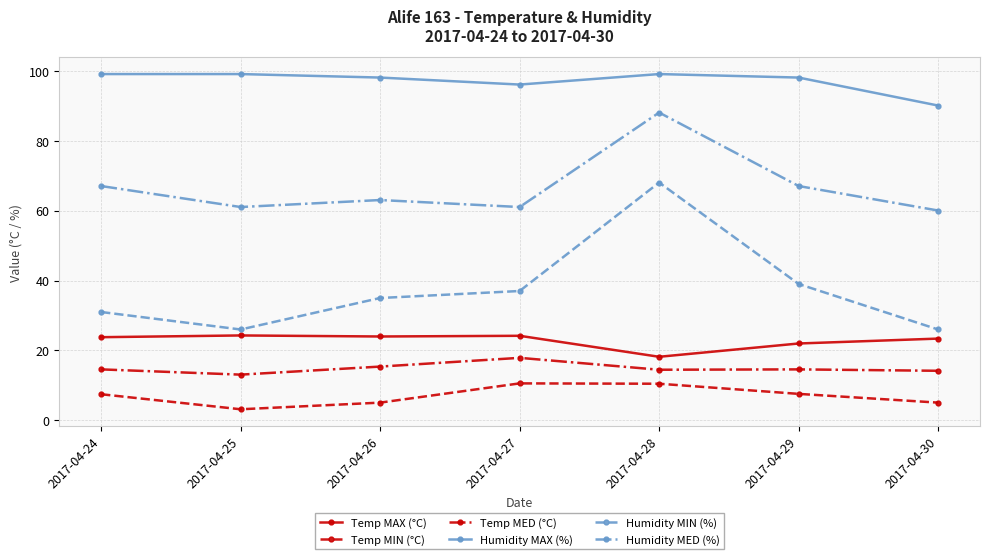

Rank the series at 2017-04-24 from lowest to highest value.

Temp MIN (°C), Temp MED (°C), Temp MAX (°C), Humidity MIN (%), Humidity MED (%), Humidity MAX (%)